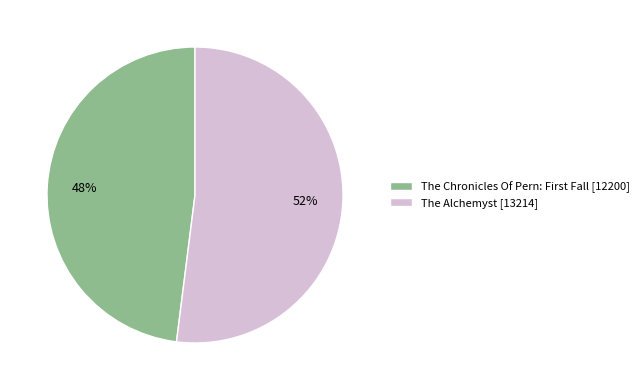

Which slice is the largest?

The Alchemyst